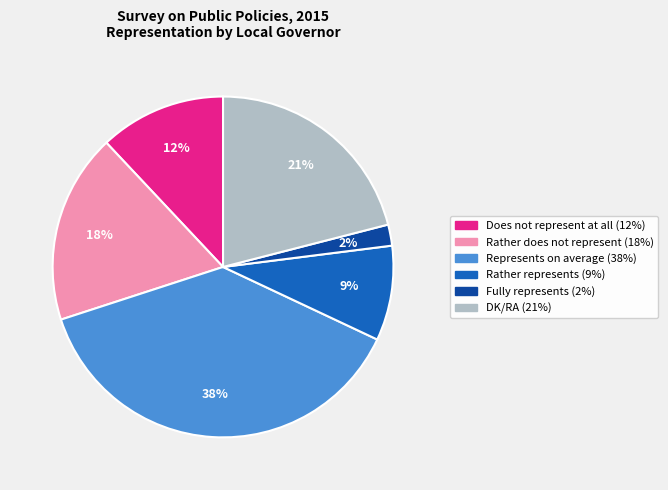

What percentage is the DK/RA slice, to the nearest percent?

21%